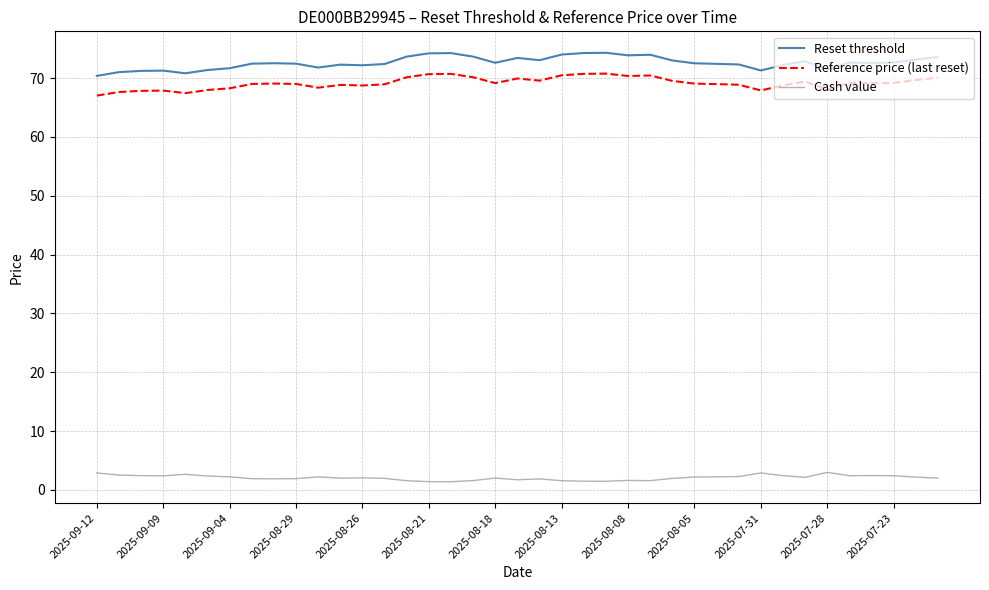

True or false: Reference price (last reset) and Cash value cross at least once.

False